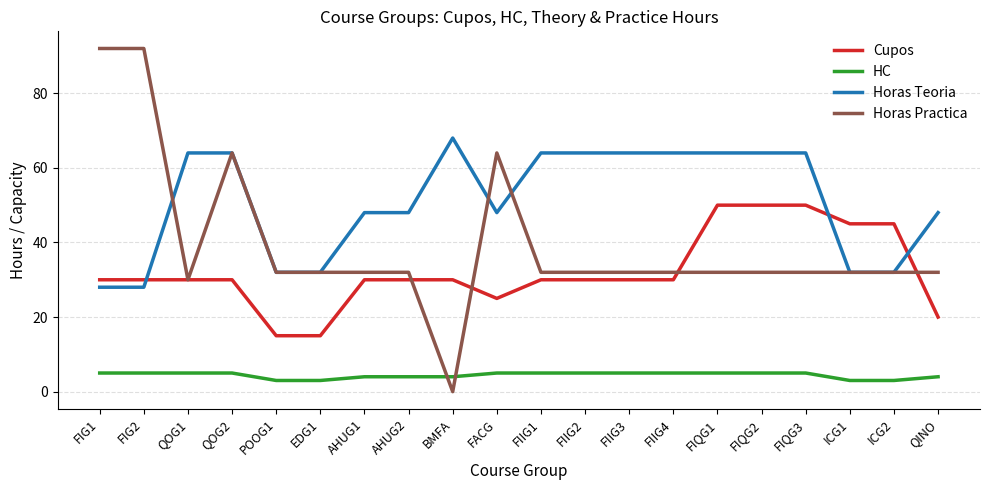

True or false: Horas Teoria and HC cross at least once.

False